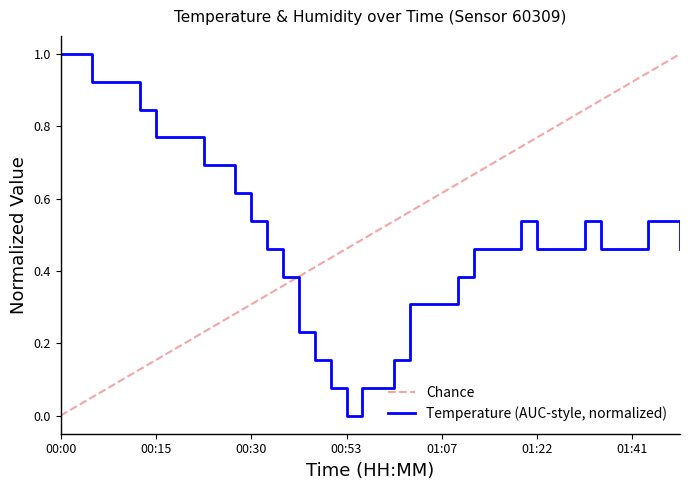

Does the chart have visible grid lines?

No